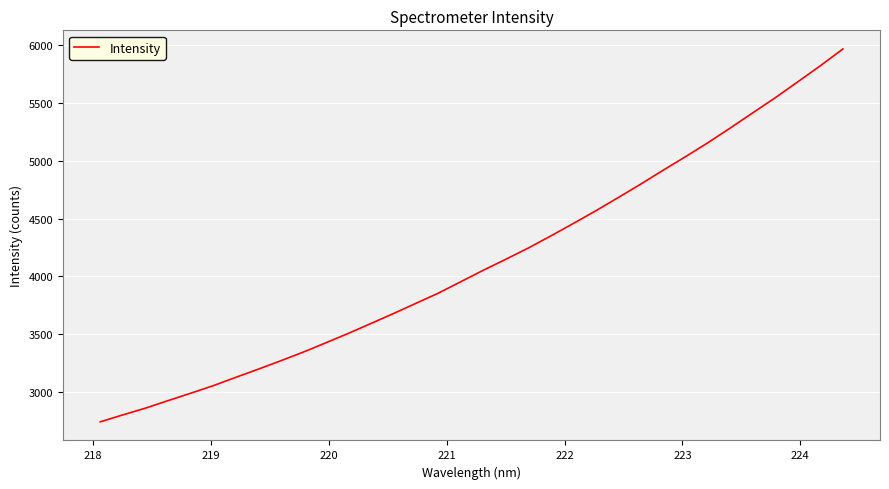

What is the minimum value shown in the chart?

2740.1